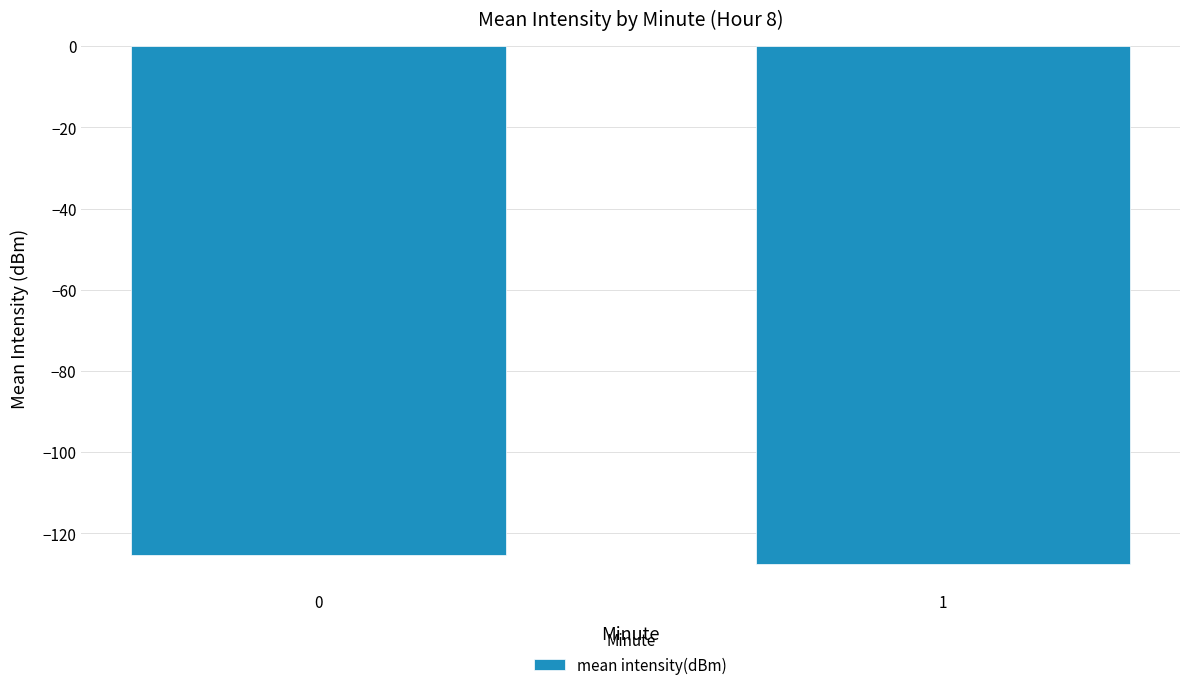

Does the chart contain any negative values?

Yes